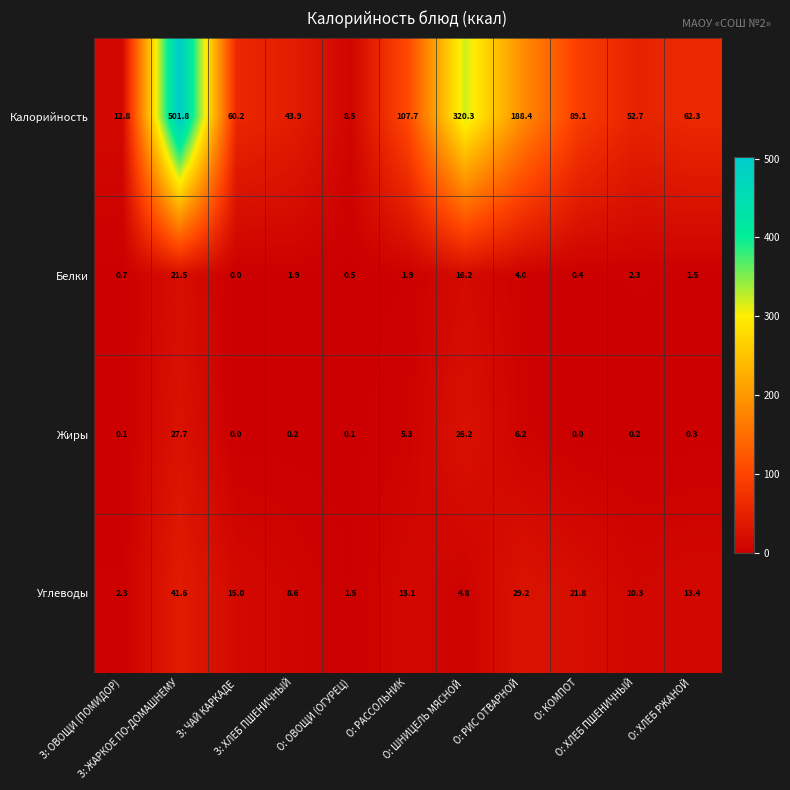

At which category is the sum across all series the highest?

З: ЖАРКОЕ ПО-ДОМАШНЕМУ